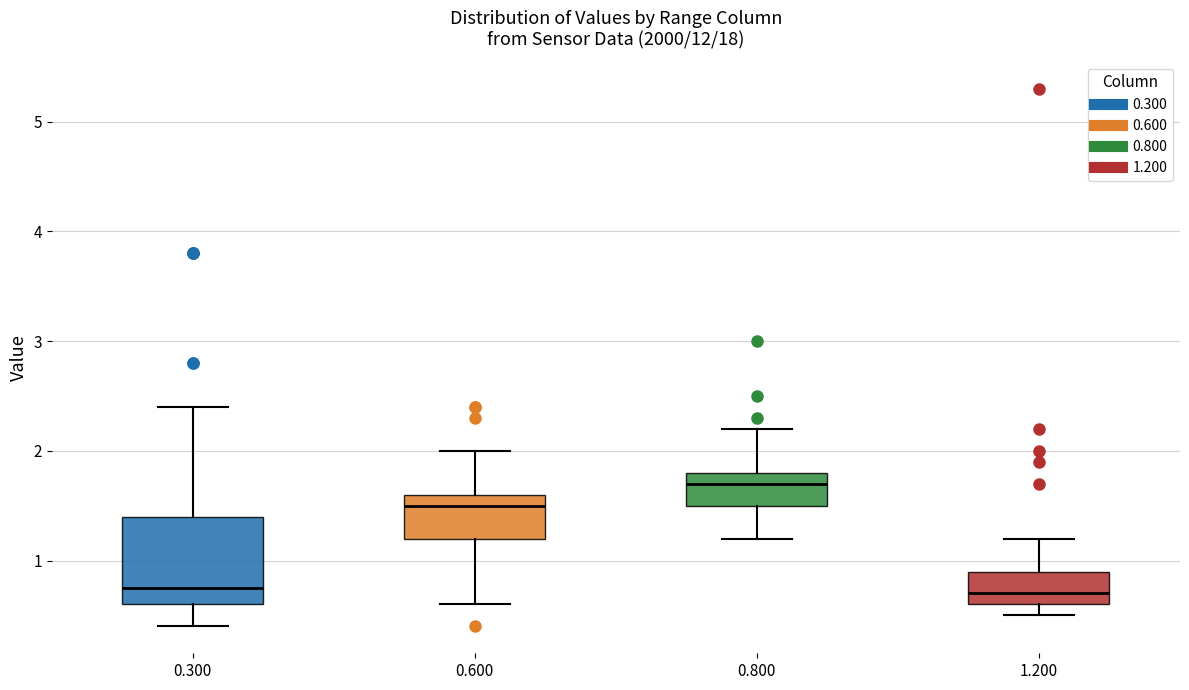

Comparing the boxes themselves (not the whiskers), which one is the tallest?

0.300